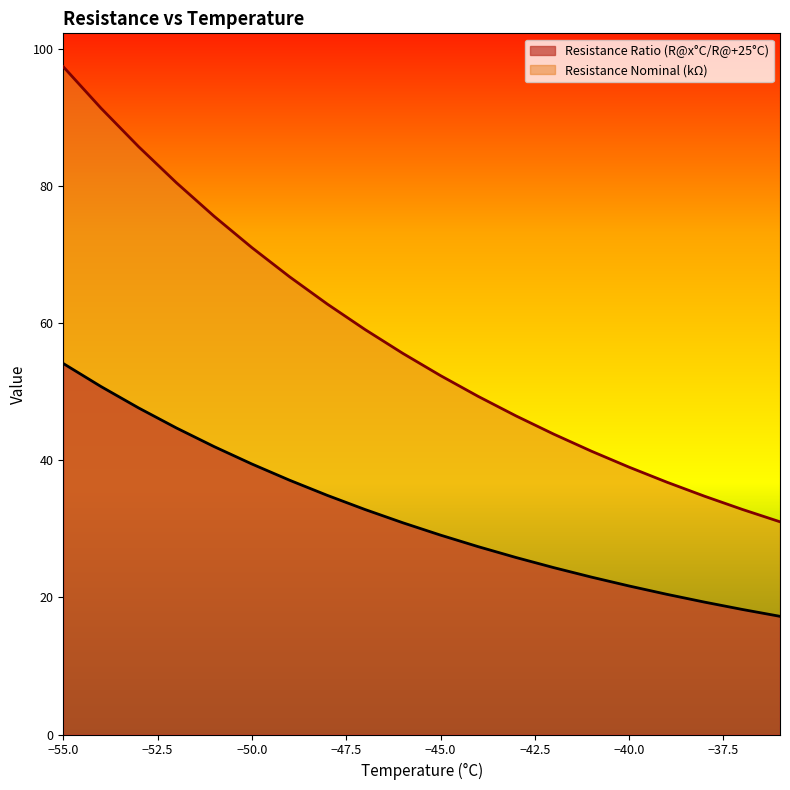

At which category is the sum across all series the highest?

−55.0